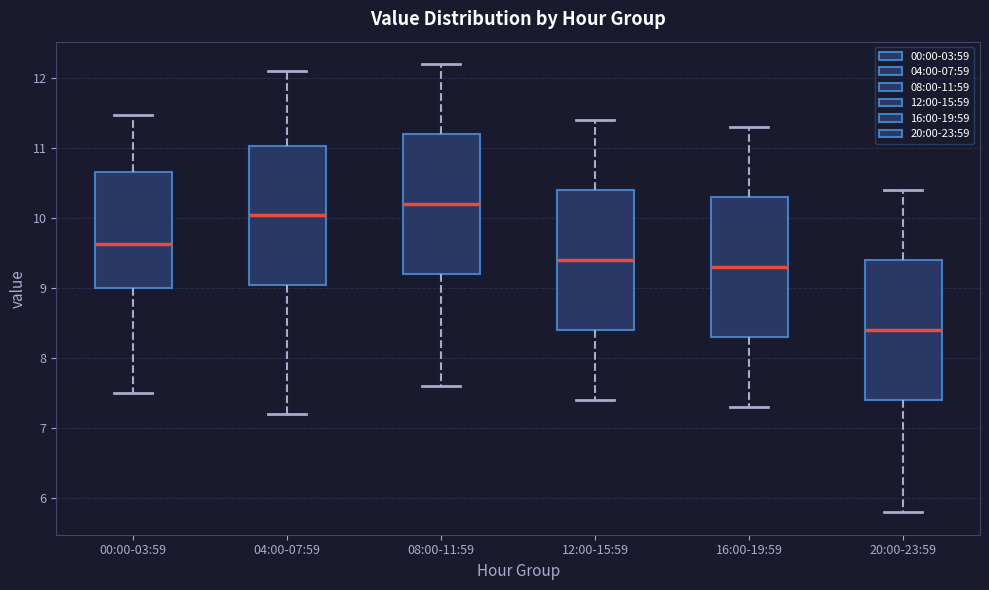

Which box's median line is the highest?

08:00-11:59